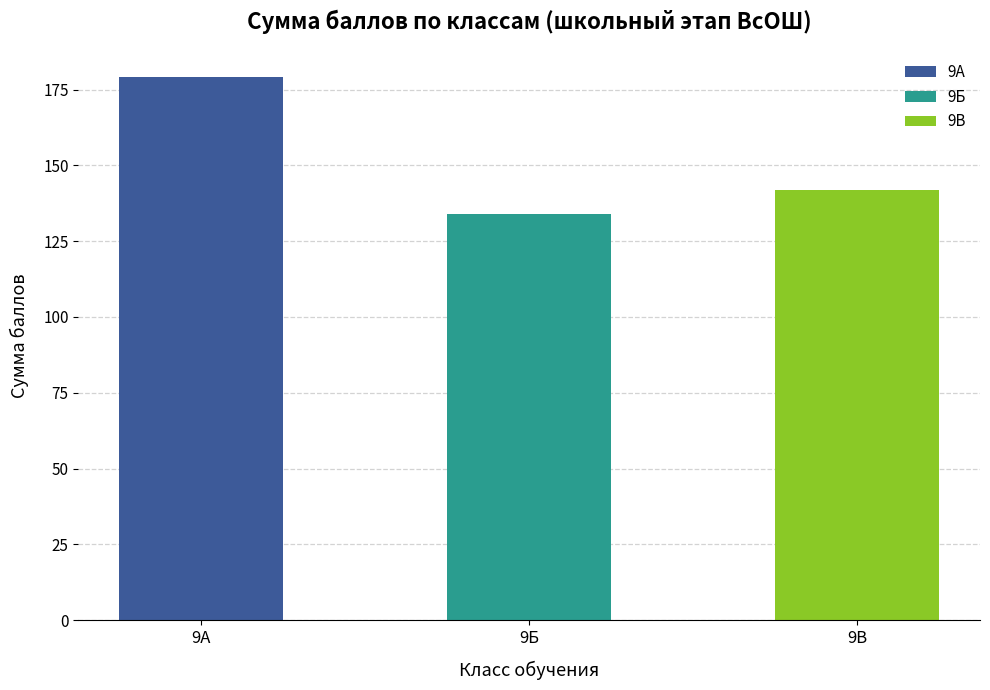

Are the bars horizontal?

No